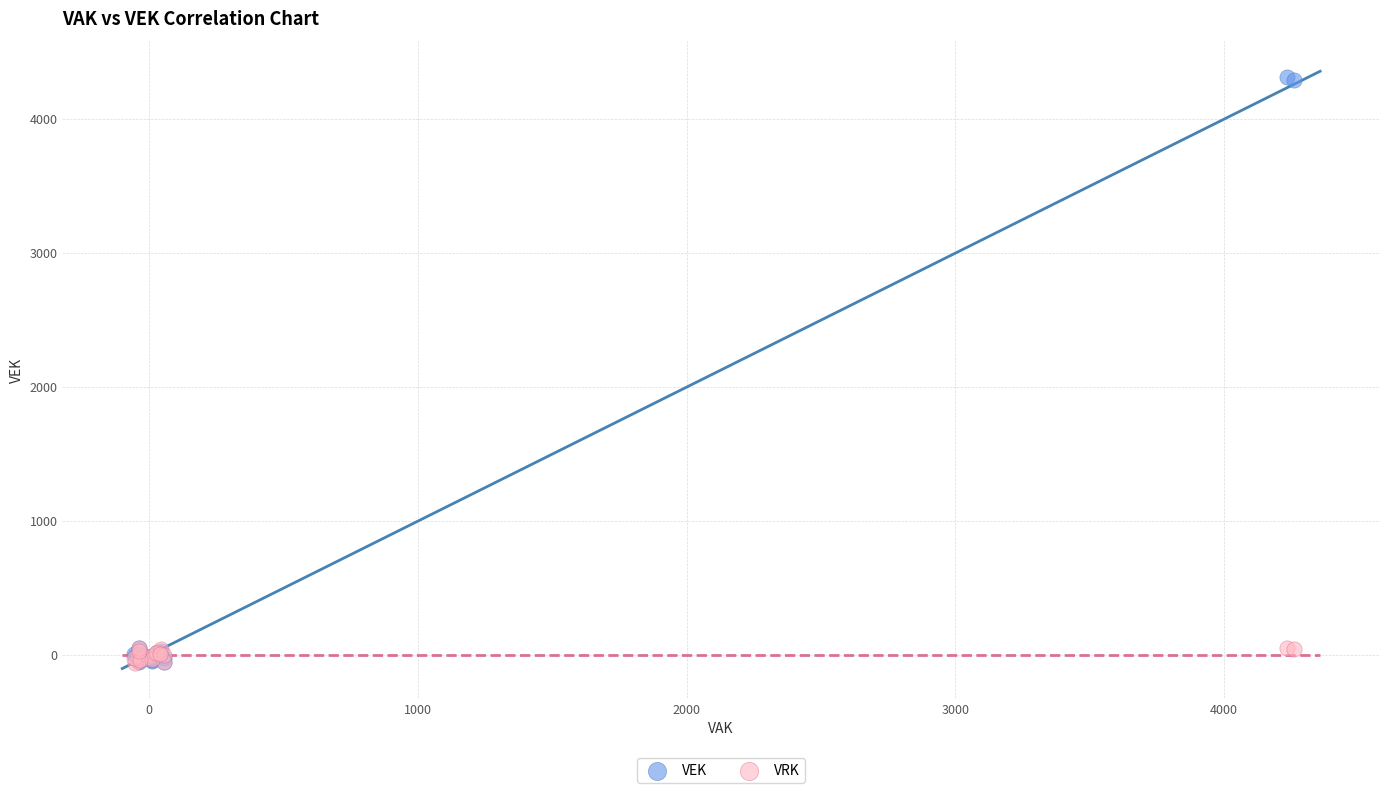

What are all the series names shown in the legend?

VEK, VRK